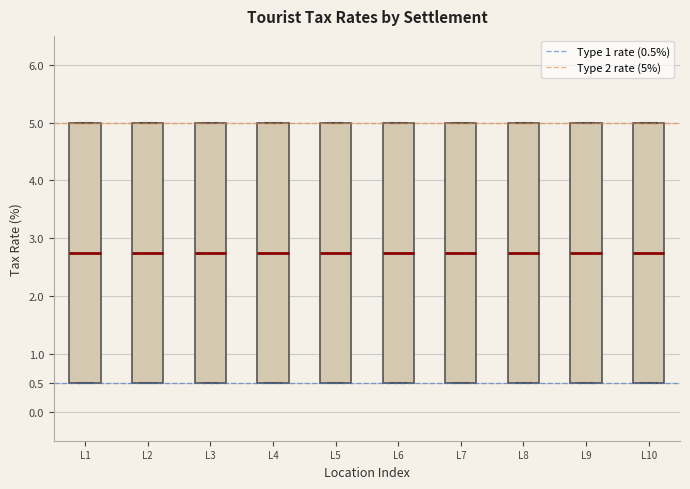

Reading left to right, transcribe this box plot: for each box, give where its median line is, the range the box spans, and where its two whiskers end, as read against the y-axis. The values are not printed on the chart, so give them approximately, as read against the axis.

L1: median 2.75, box 0.50 to 5.00, whiskers 0.50 to 5.00
L2: median 2.75, box 0.50 to 5.00, whiskers 0.50 to 5.00
L3: median 2.75, box 0.50 to 5.00, whiskers 0.50 to 5.00
L4: median 2.75, box 0.50 to 5.00, whiskers 0.50 to 5.00
L5: median 2.75, box 0.50 to 5.00, whiskers 0.50 to 5.00
L6: median 2.75, box 0.50 to 5.00, whiskers 0.50 to 5.00
L7: median 2.75, box 0.50 to 5.00, whiskers 0.50 to 5.00
L8: median 2.75, box 0.50 to 5.00, whiskers 0.50 to 5.00
L9: median 2.75, box 0.50 to 5.00, whiskers 0.50 to 5.00
L10: median 2.75, box 0.50 to 5.00, whiskers 0.50 to 5.00